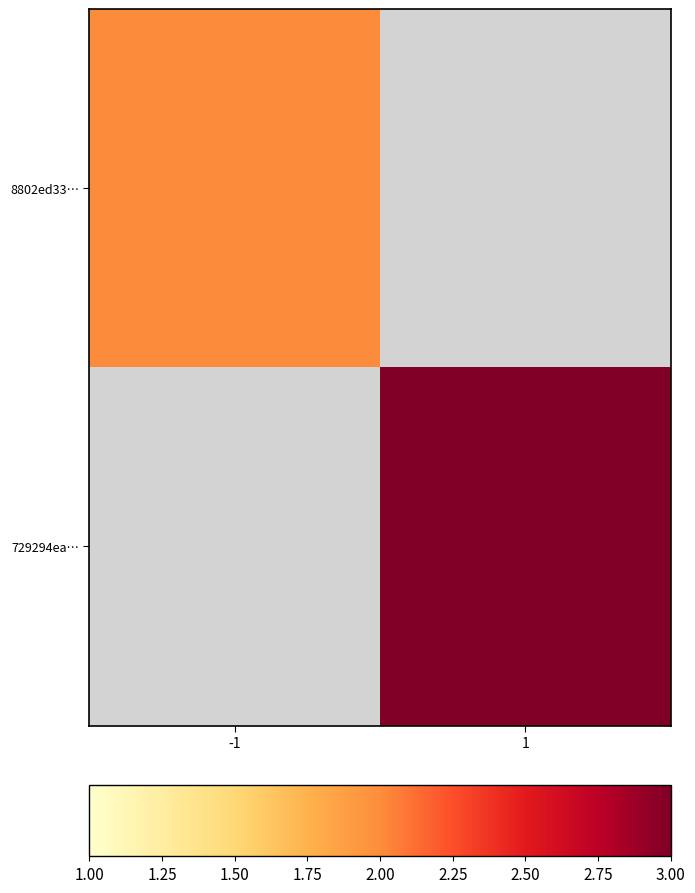

Read the 8802ed33… value at -1.

2.0